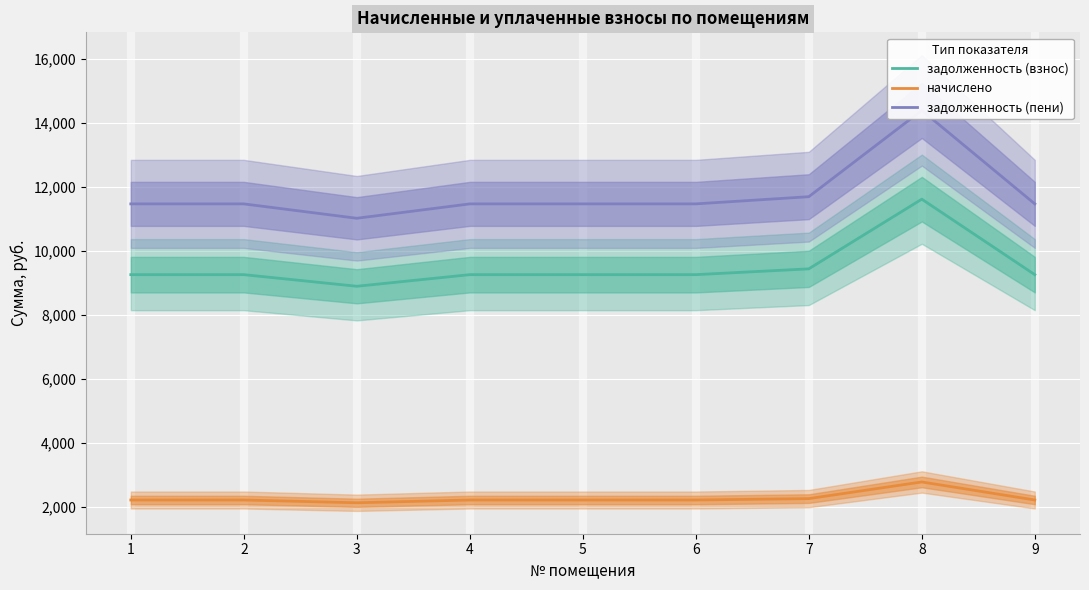

Is it true that задолженность (взнос) equals 14287.6 at 9?

False